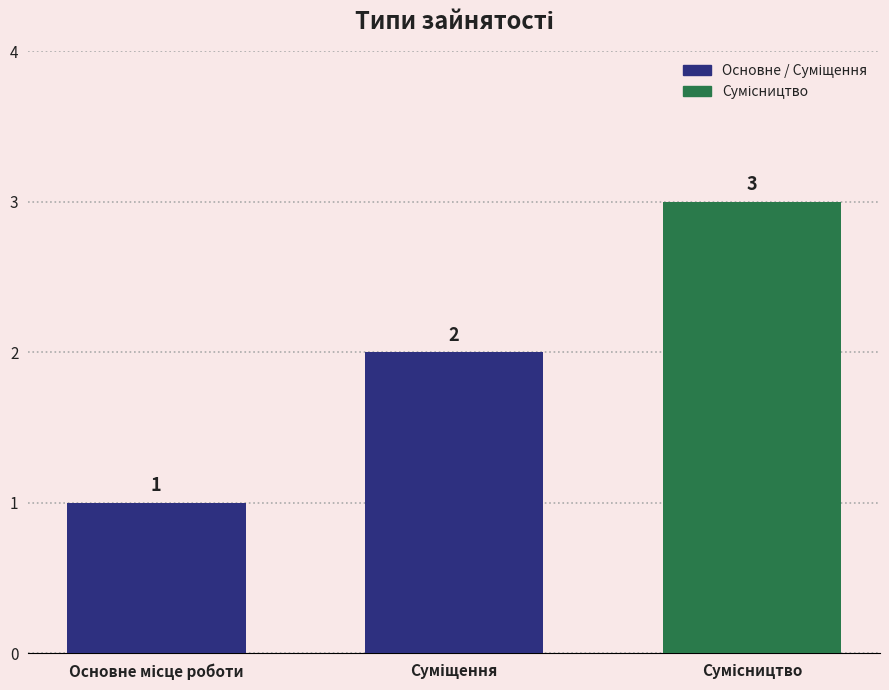

What is the sum of all values?

6